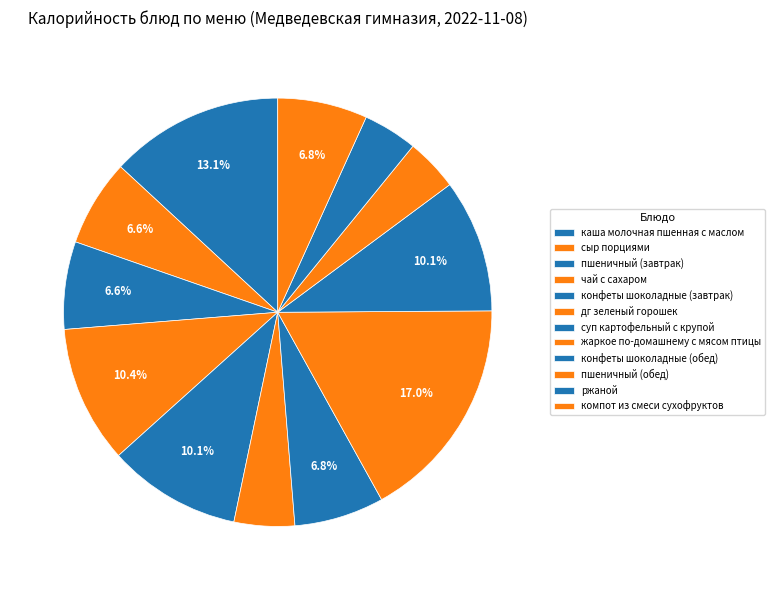

Count the number of slices in the pie.

12